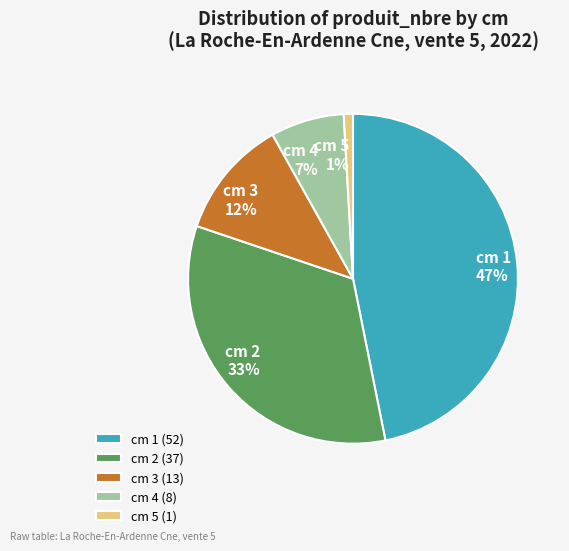

Between cm 4 and cm 1, which is larger?

cm 1